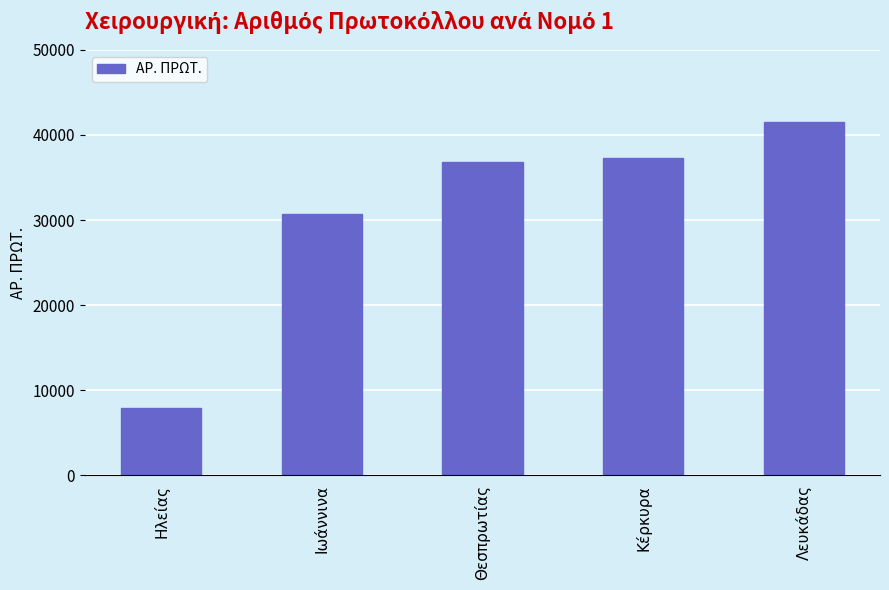

Read the value at Θεσπρωτίας, to the nearest 100.

36800